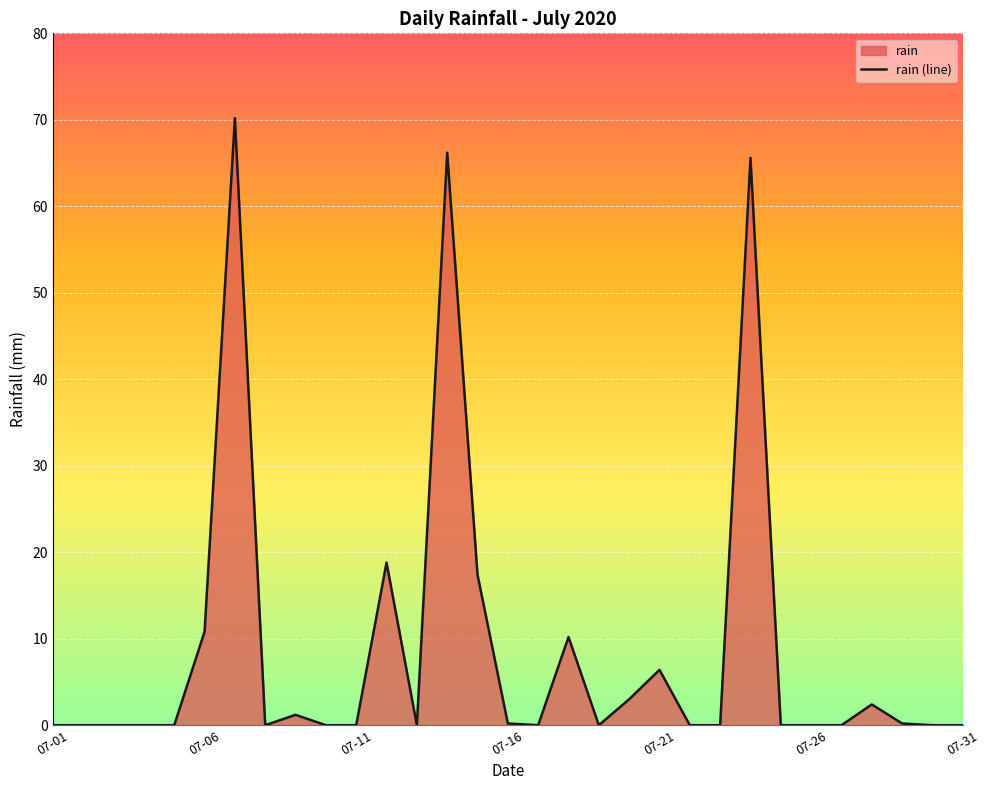

What is the maximum value shown in the chart?

70.2